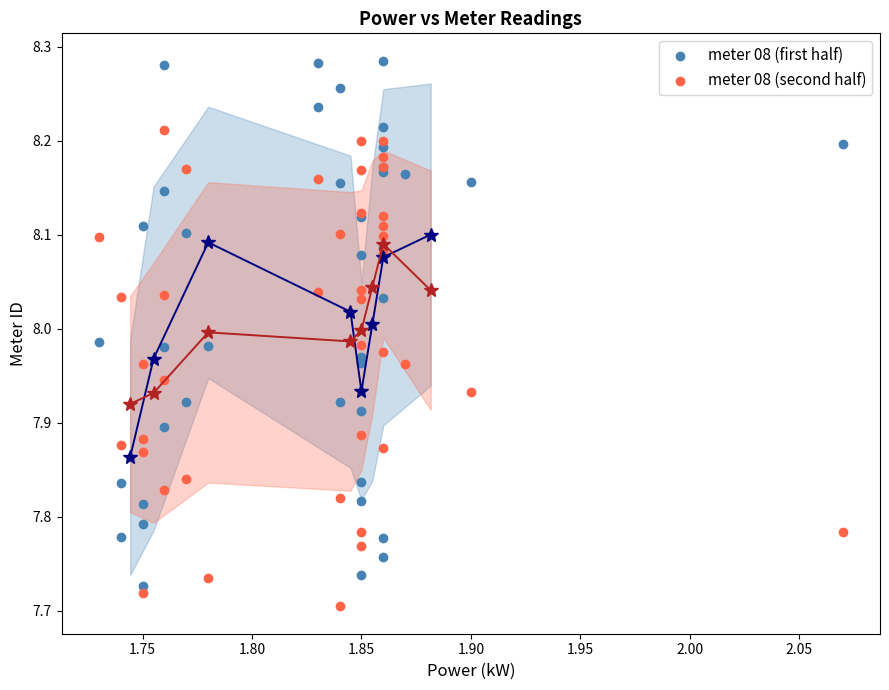

What is the X range (max minus min) for the scatter plot?

0.3